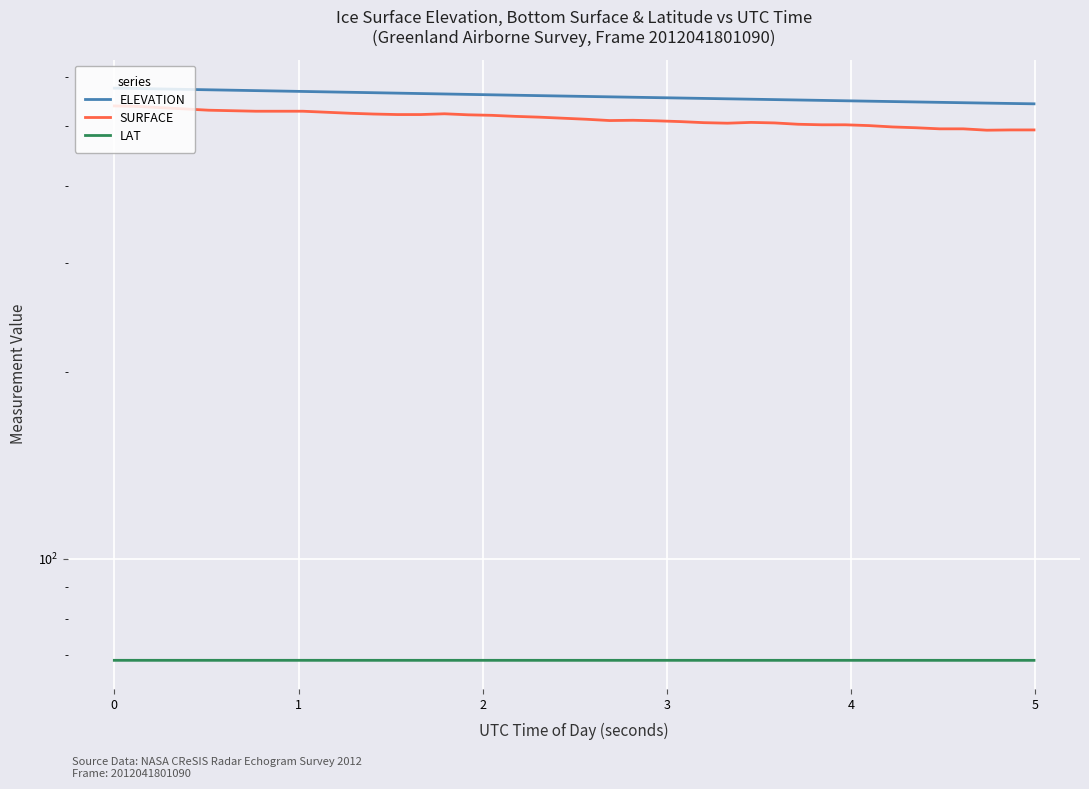

Which series has the largest range (max minus min)?

SURFACE